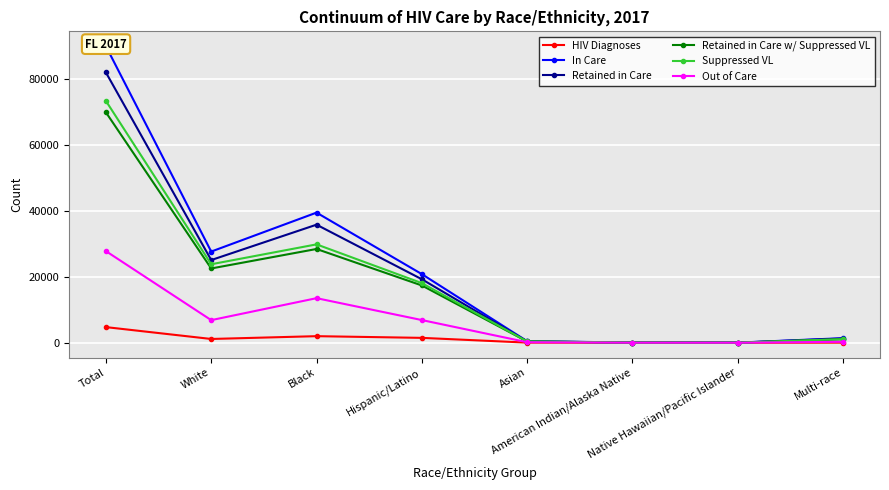

Which series has the largest range (max minus min)?

In Care